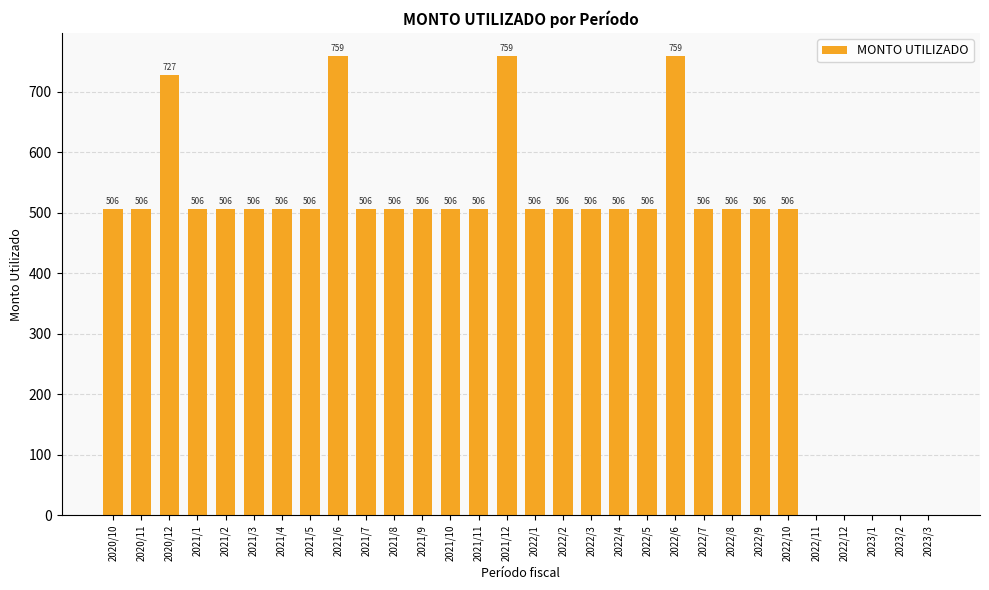

What is the approximate value at 2021/8?

505.9